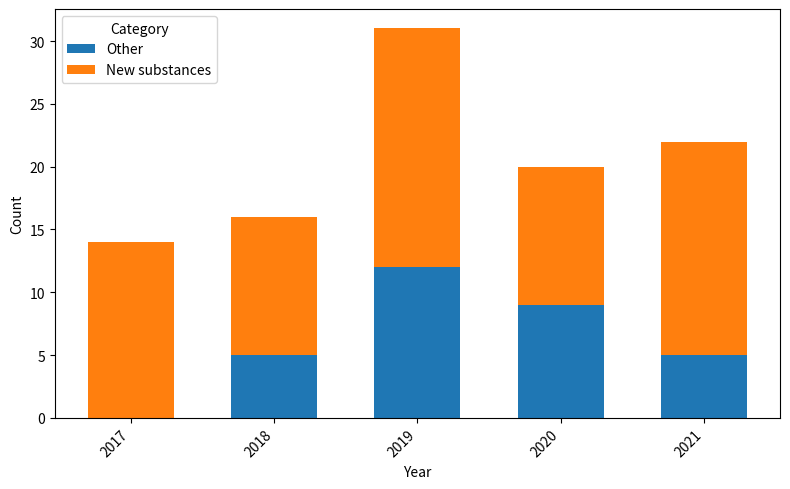

What is the sum of the Other values at 2020 and 2019?

21